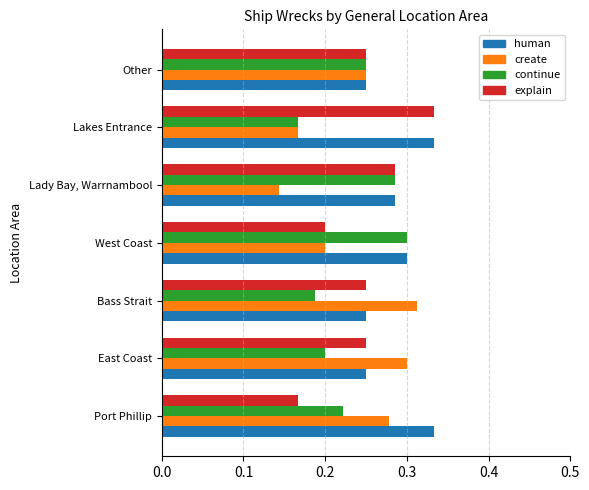

What is the sum of the create values at Port Phillip and Lady Bay, Warrnambool?

0.4